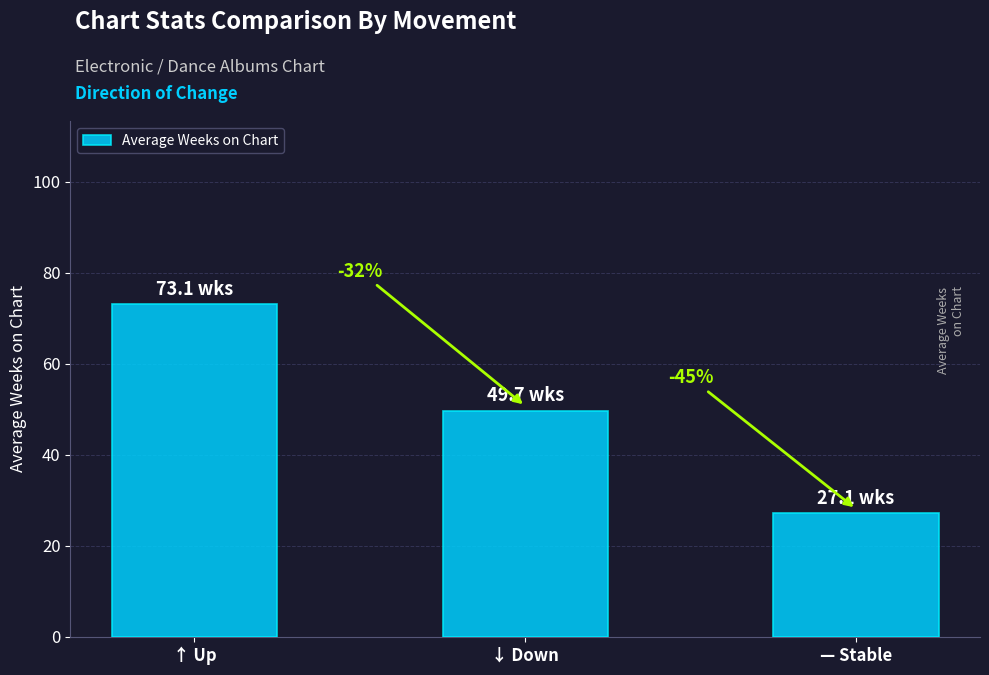

What position from the left is — Stable?

3